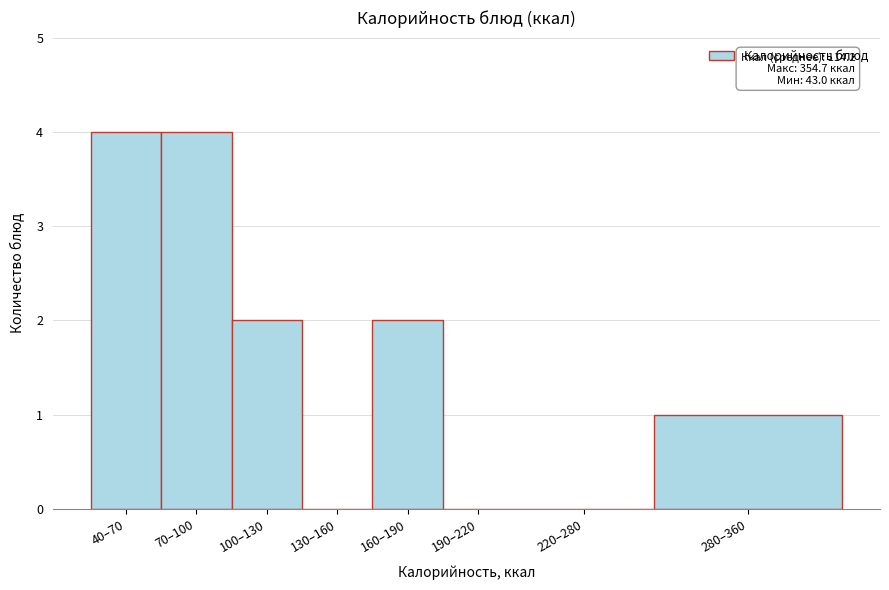

Reading left to right, extract all data points from this chart.

40–70=4	70–100=4	100–130=2	130–160=0	160–190=2	190–220=0	220–280=0	280–360=1